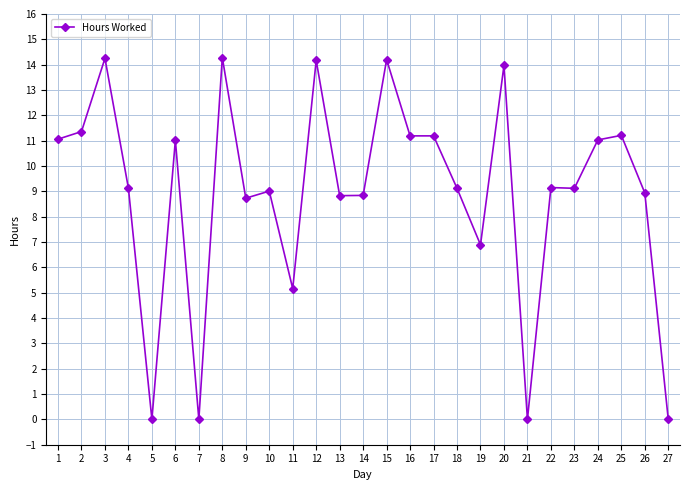

What is the average value?

9.0